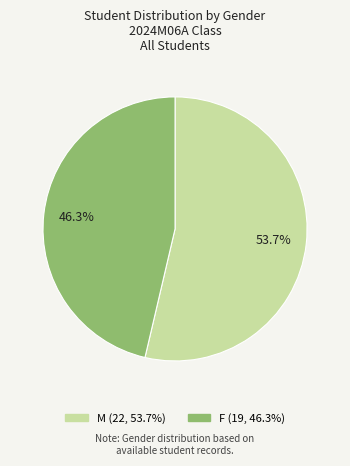

To the nearest percent, what is the difference between the F and M slice percentages?

7%